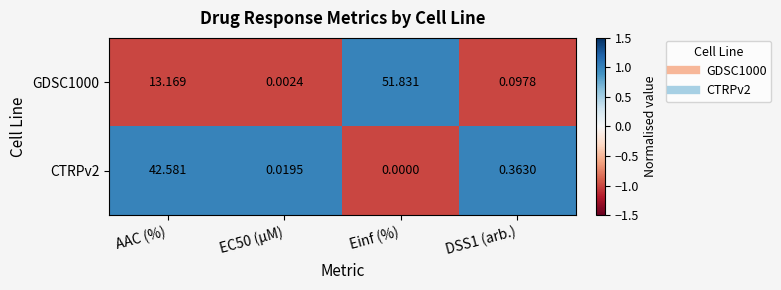

How many data points does each series have?

4